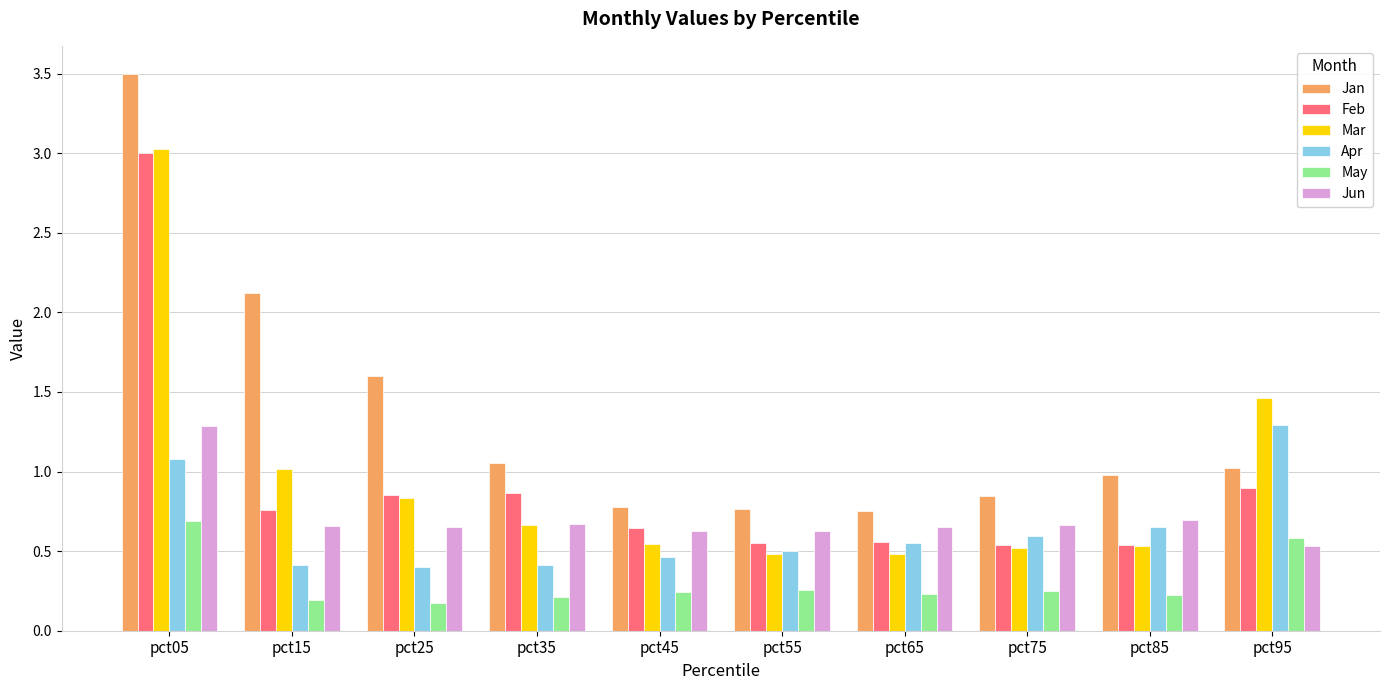

Does the chart contain any negative values?

No